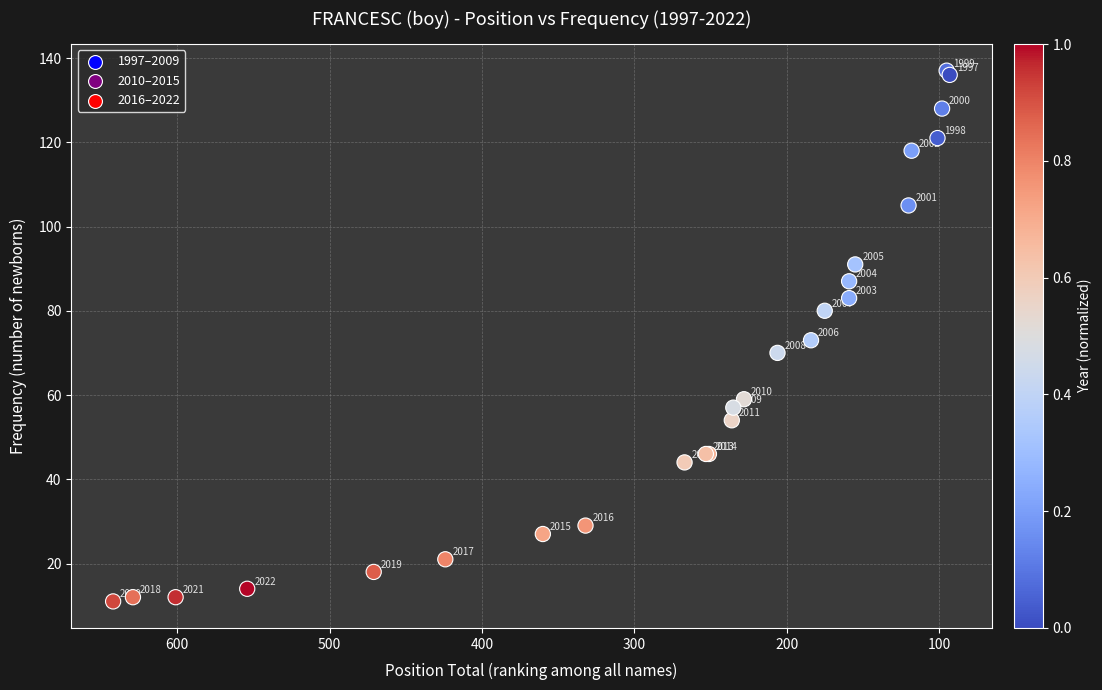

What Y value in the scatter plot is closest to 74?

73